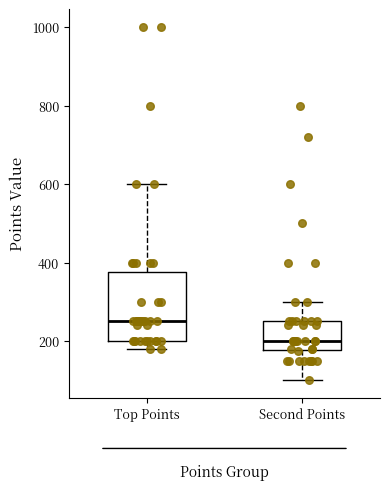

Which box is the tallest, from its lower edge to its upper edge?

Top Points